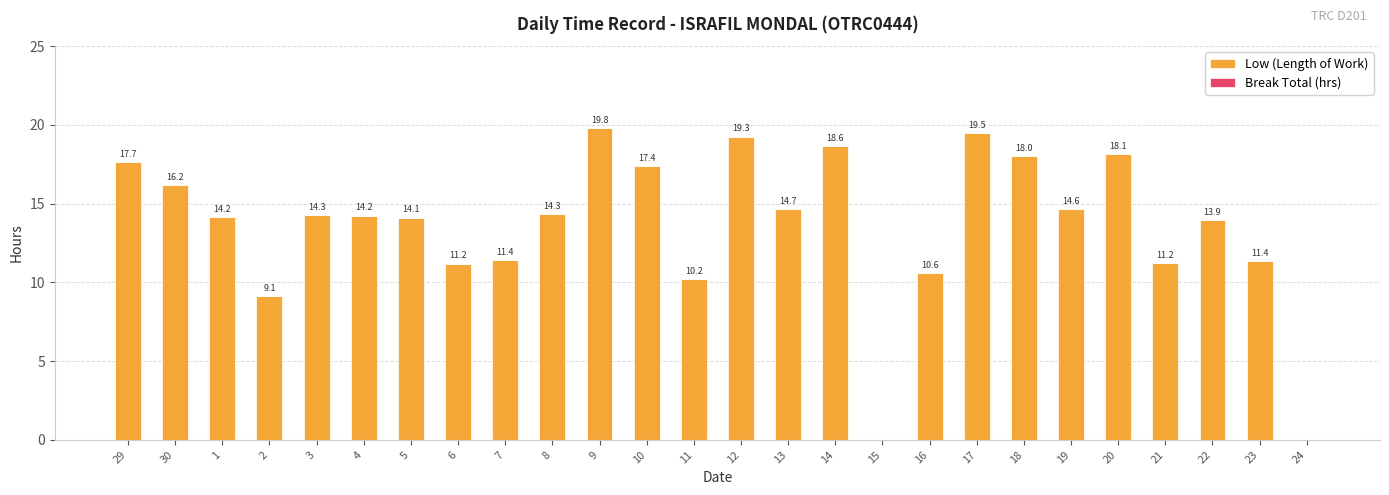

Between 1 and 29, which is larger?

29